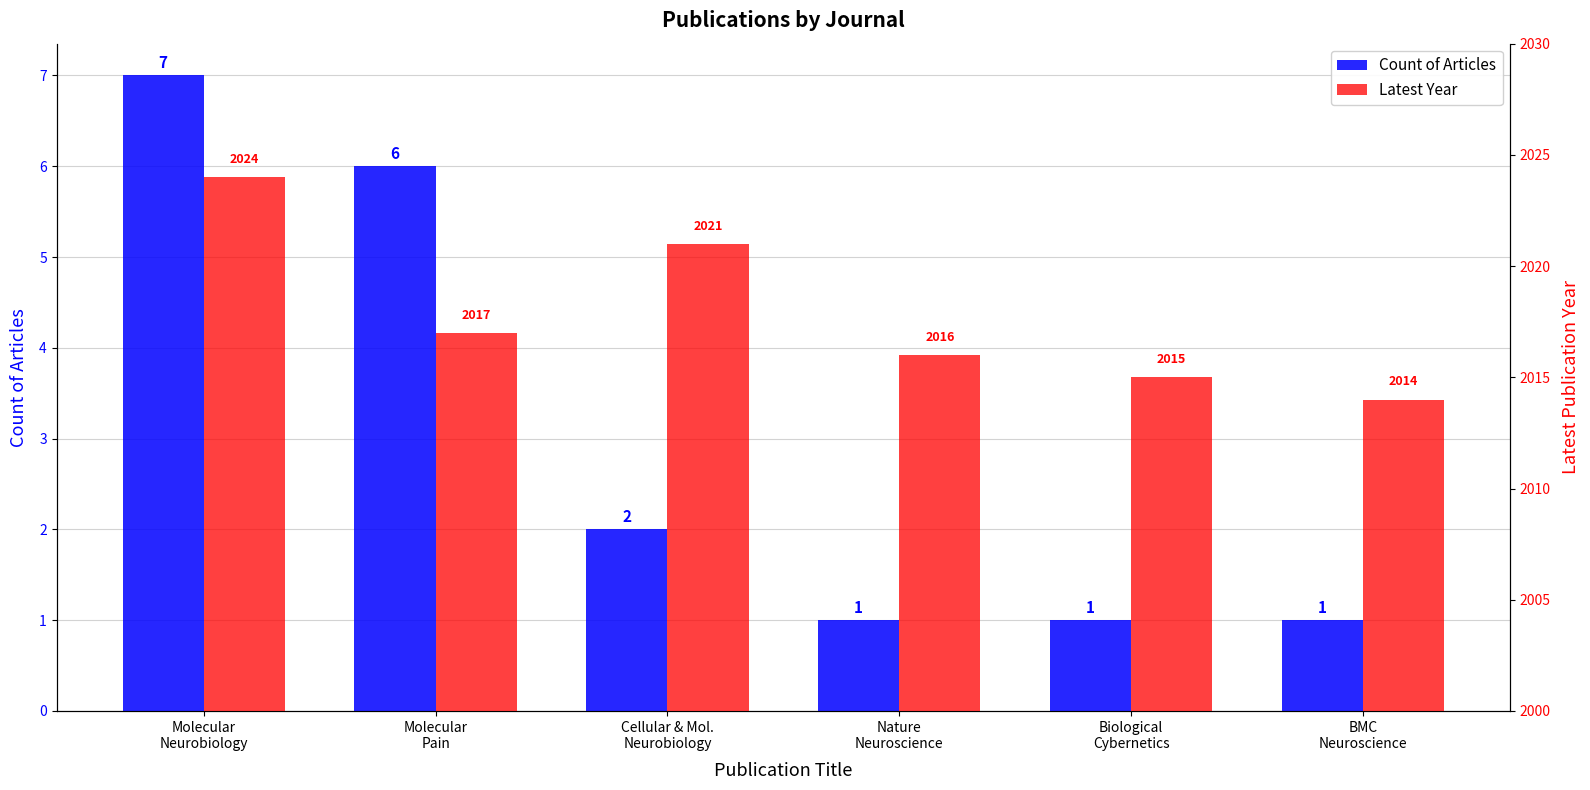

List the series in order of their overall mean, highest first.

Latest Year, Count of Articles